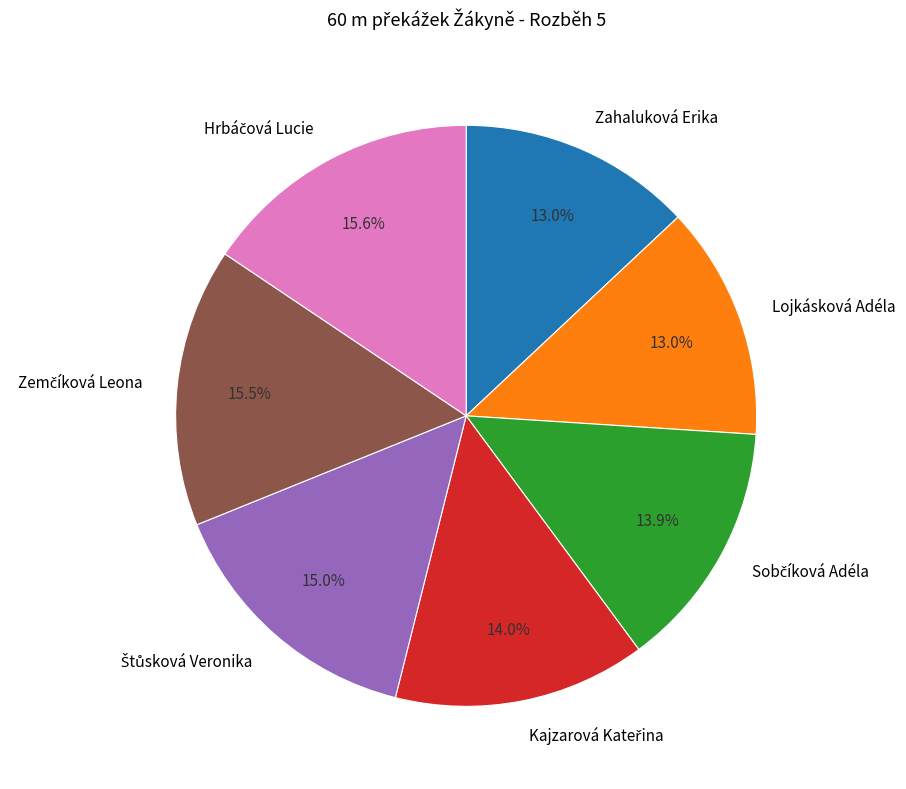

To the nearest percent, what is the difference between the largest and smallest slice percentages?

3%